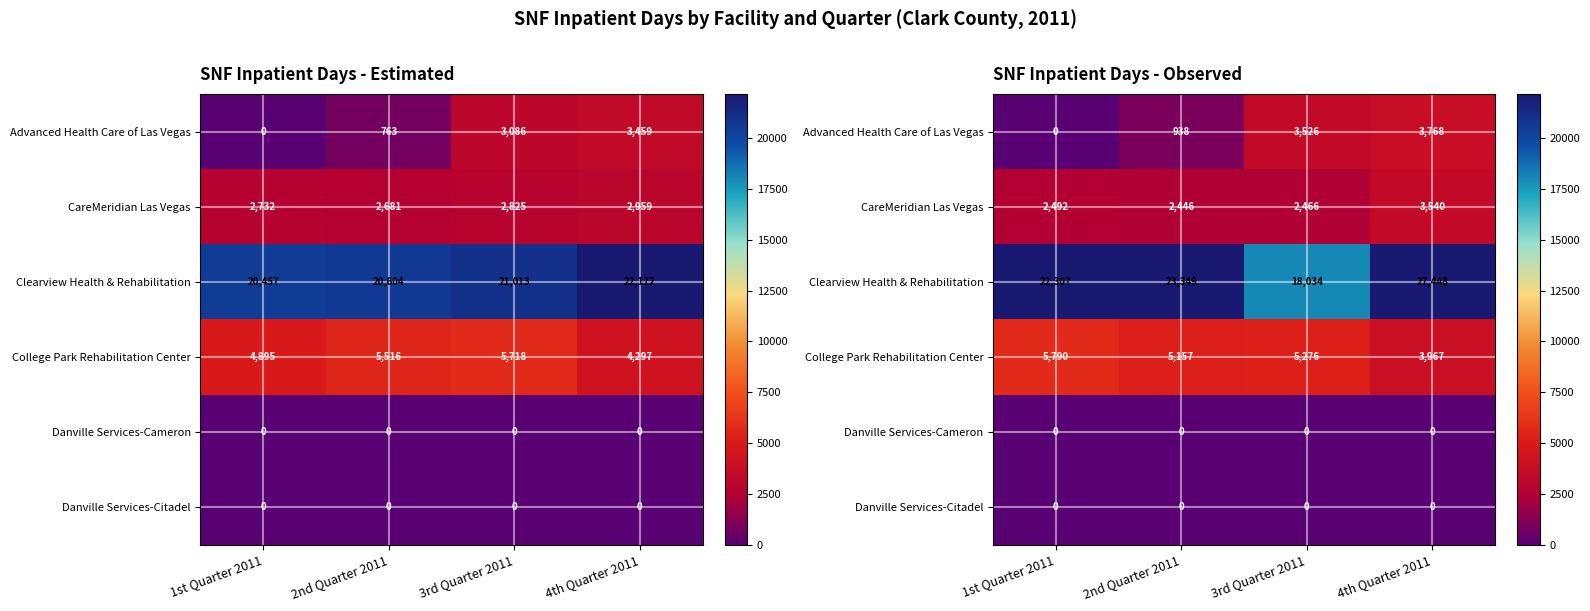

What is the approximate value of College Park Rehabilitation Center at 3rd Quarter 2011?

5276.2